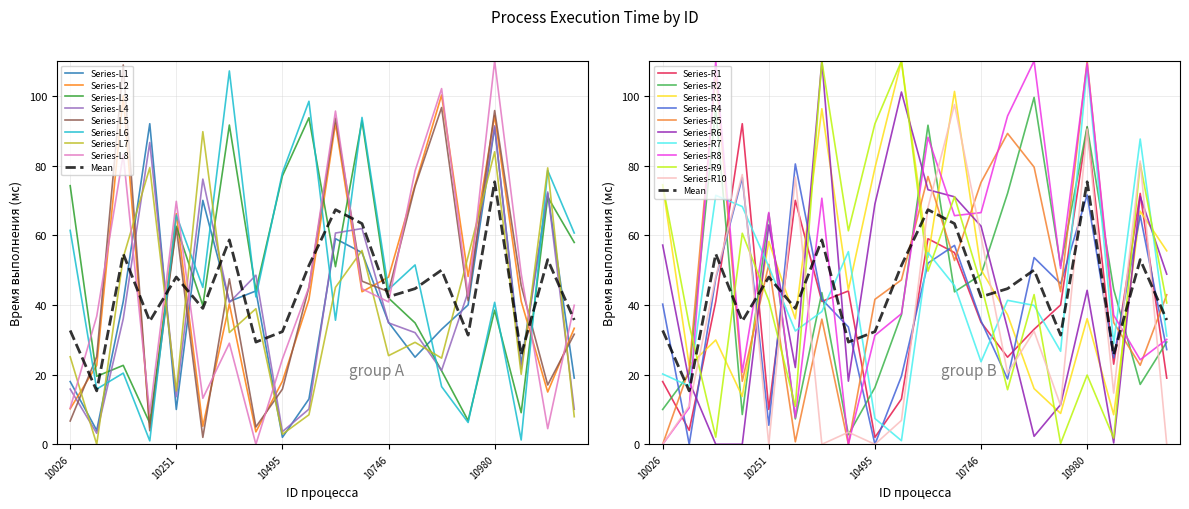

Which series changed the most between 10026 and 11040?

Process 1